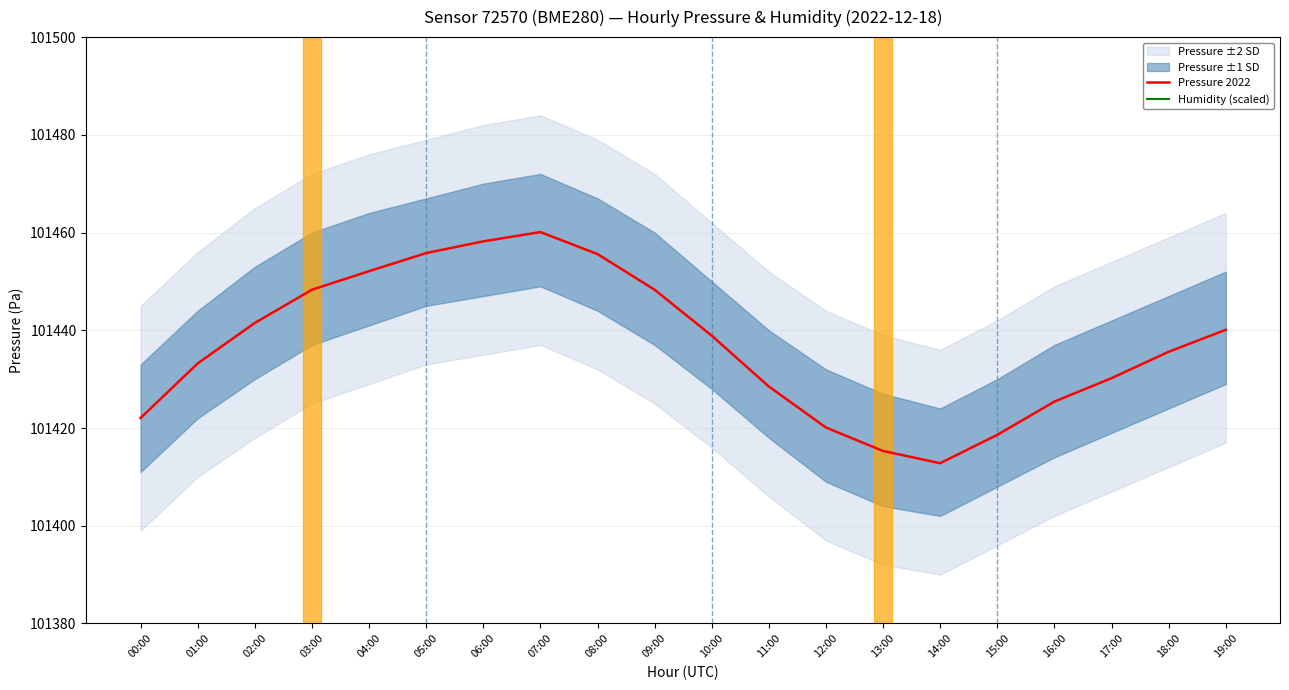

What is the lowest value of the Pressure 2022 series?

101412.8